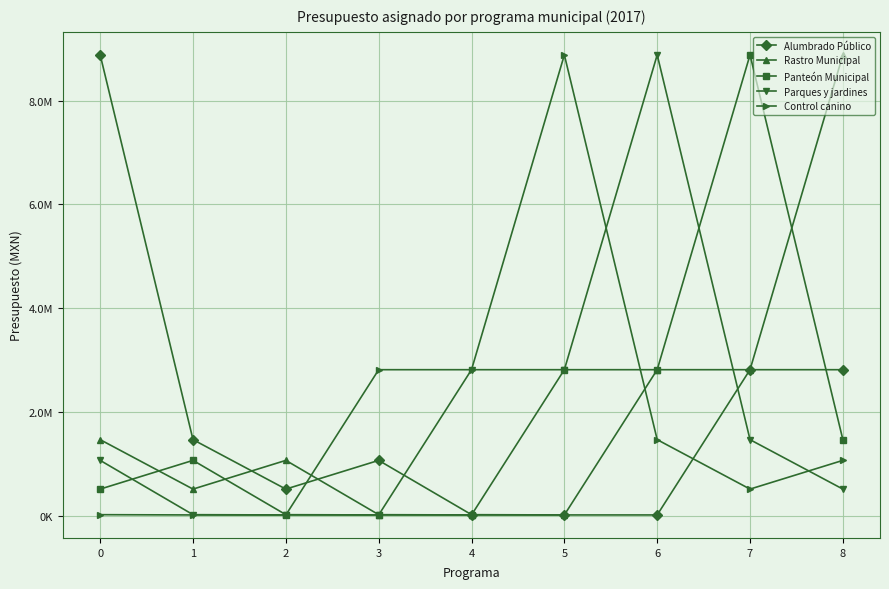

Is this an area chart (filled region under the line)?

No